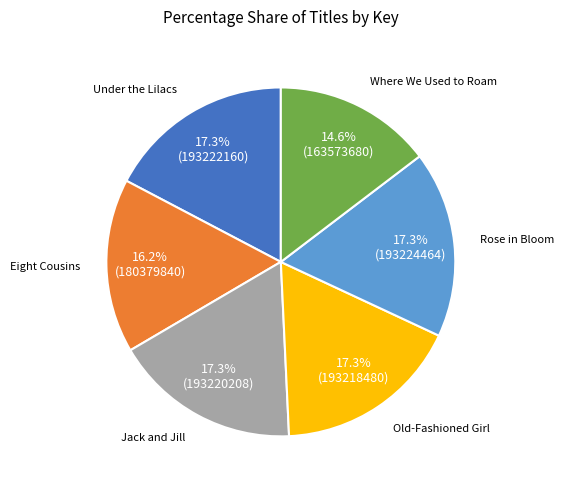

Between Eight Cousins and Old-Fashioned Girl, which is larger?

Old-Fashioned Girl